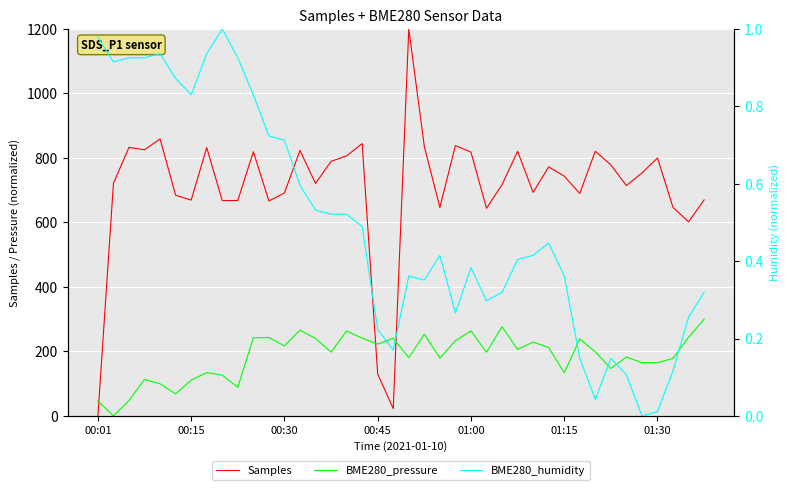

Reading right to left, transcribe all the data shown in this chart.

Samples: 670.1	602.0	646.5	800.0	753.6	714.2	778.5	821.0	690.0	743.8	772.4	693.2	820.7	717.3	644.0	818.1	838.5	646.6	835.5	1200.0	22.6	130.1	844.4	806.6	789.5	720.9	823.4	691.3	666.7	819.3	668.1	667.7	832.1	669.4	684.4	859.0	825.5	832.9	721.4	0.0
BME280_pressure: 300.0	243.8	178.3	165.1	165.1	182.6	147.0	198.7	238.7	133.8	211.9	229.0	206.4	276.8	197.3	263.7	233.1	179.5	253.5	180.6	241.0	222.4	241.3	263.5	197.8	240.1	266.1	217.3	242.9	242.5	88.7	126.6	134.4	110.9	68.5	99.5	113.4	47.7	0.0	46.6
BME280_humidity: 0.3	0.3	0.1	0.0	0.0	0.1	0.1	0.0	0.1	0.4	0.4	0.4	0.4	0.3	0.3	0.4	0.3	0.4	0.4	0.4	0.2	0.2	0.5	0.5	0.5	0.5	0.6	0.7	0.7	0.8	0.9	1.0	0.9	0.8	0.9	0.9	0.9	0.9	0.9	1.0